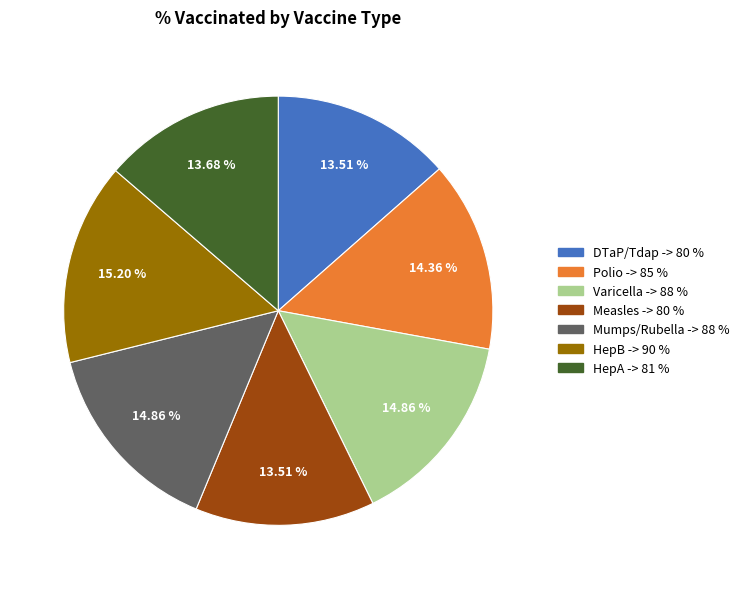

Combined, what portion of the pie is HepA and Mumps/Rubella?

28.5%